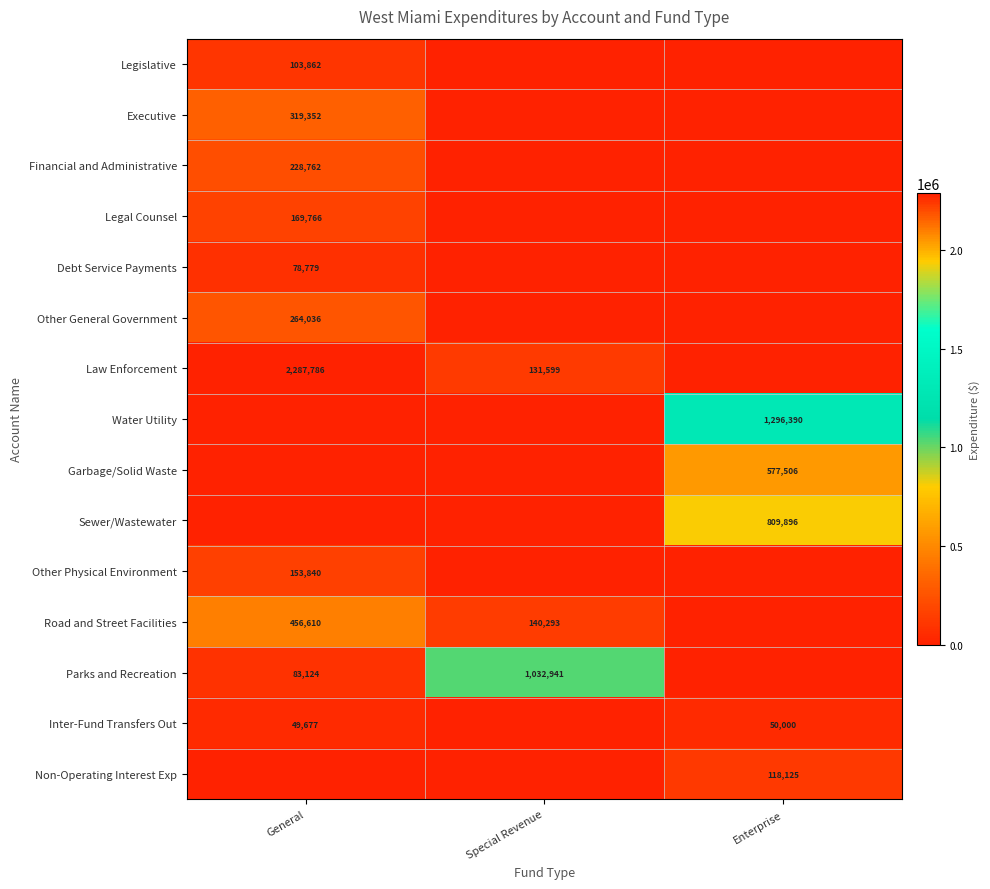

The value of Financial and Administrative at General is 302086. True or false?

False